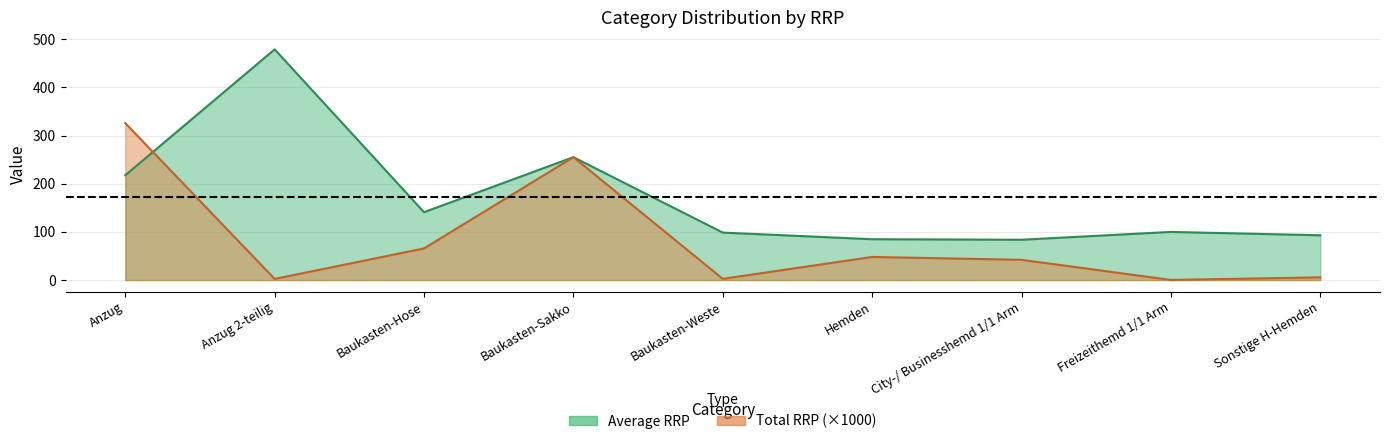

Rank the series at Baukasten-Hose from lowest to highest value.

Total RRP, Average RRP